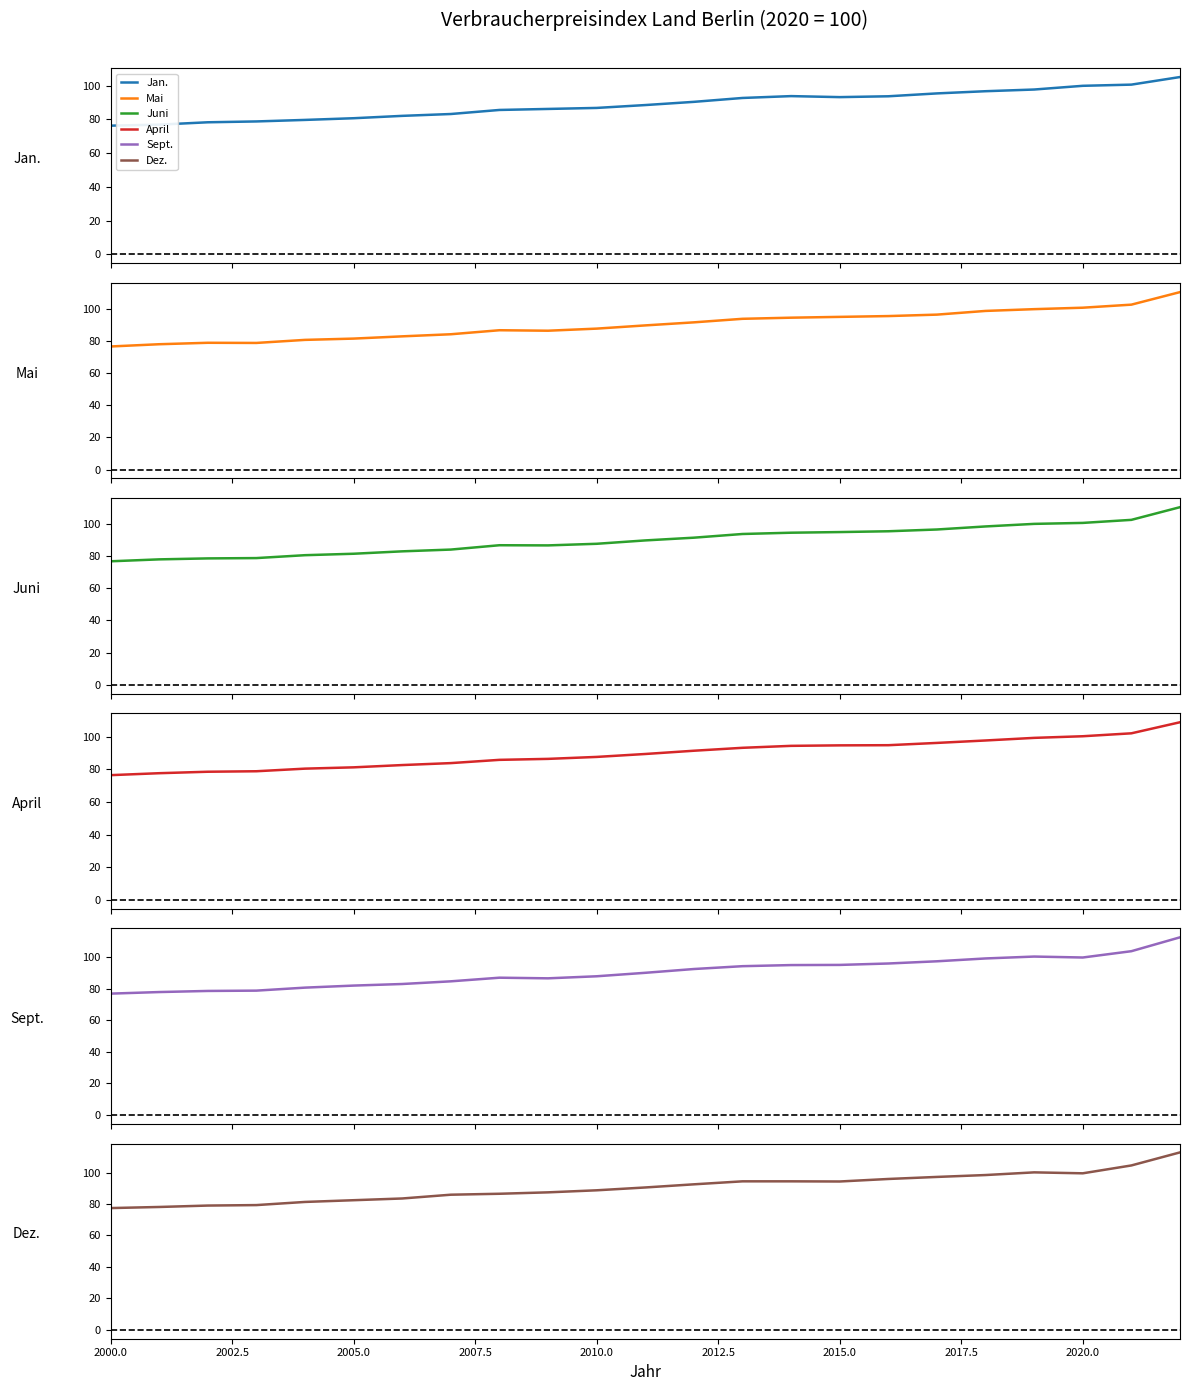

What is the difference between the second highest and second lowest values in the Mai series?

24.6